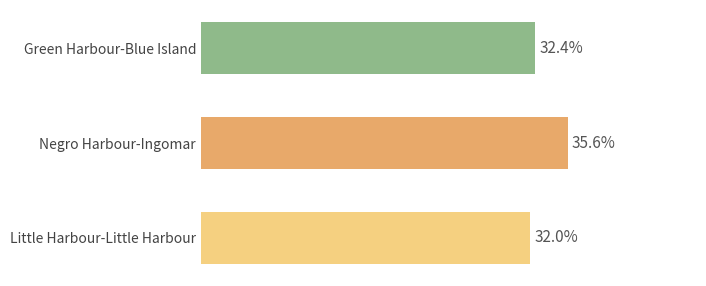

Rank the categories by value from lowest to highest.

Little Harbour-Little Harbour, Green Harbour-Blue Island, Negro Harbour-Ingomar